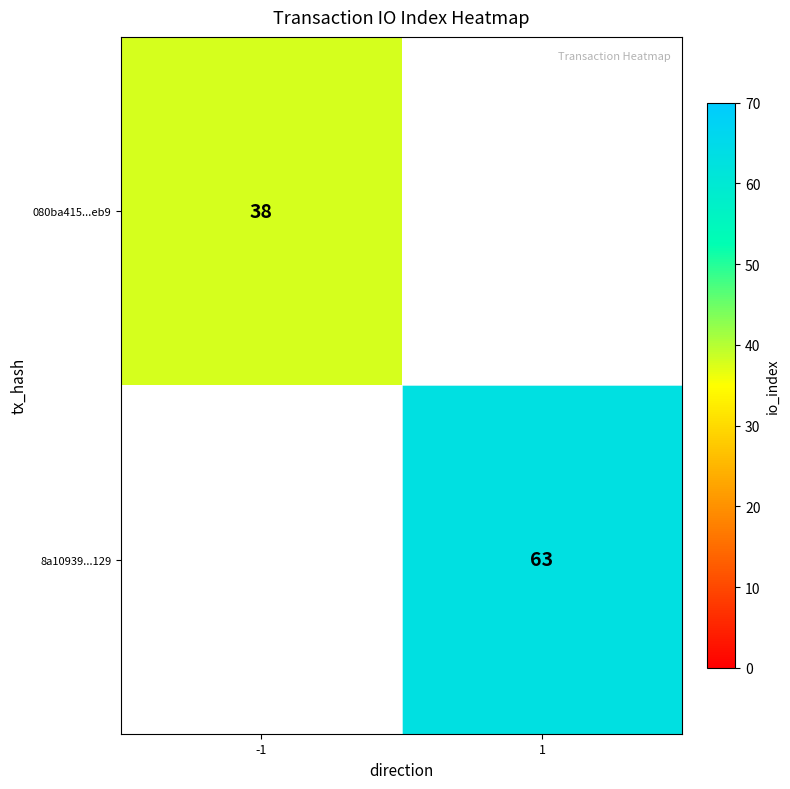

At how many categories does at least one series exceed 54?

1